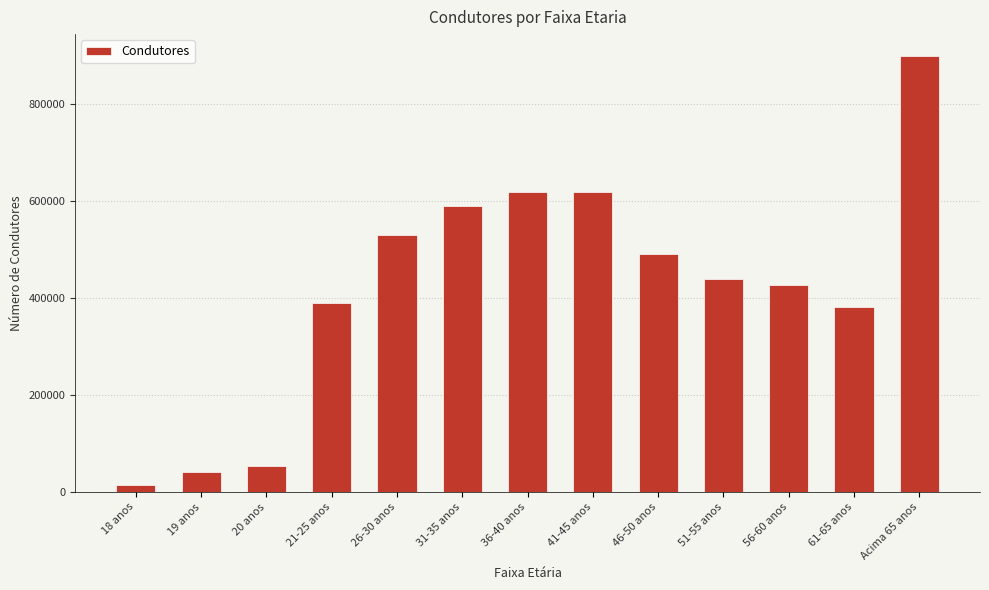

What is the smallest value displayed?

14186